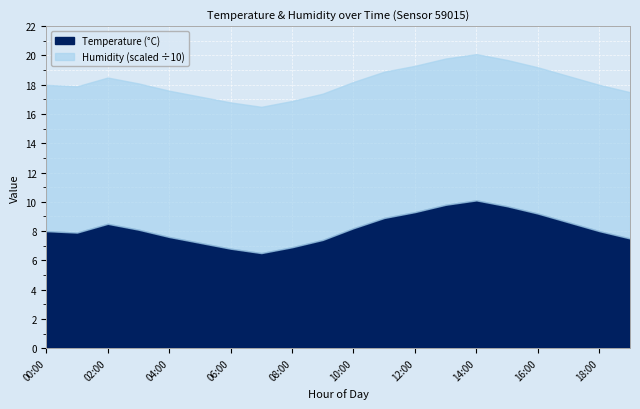

Reading left to right, what are all the values shown in this chart?

Temperature: 00:00=8.0	01:00=7.9	02:00=8.5	03:00=8.1	04:00=7.6	05:00=7.2	06:00=6.8	07:00=6.5	08:00=6.9	09:00=7.4	10:00=8.2	11:00=8.9	12:00=9.3	13:00=9.8	14:00=10.1	15:00=9.7	16:00=9.2	17:00=8.6	18:00=8.0	19:00=7.5
Humidity: 00:00=99.9	01:00=99.9	02:00=99.9	03:00=99.9	04:00=99.9	05:00=99.9	06:00=99.9	07:00=99.9	08:00=99.9	09:00=99.9	10:00=99.9	11:00=99.9	12:00=99.9	13:00=99.9	14:00=99.9	15:00=99.9	16:00=99.9	17:00=99.9	18:00=99.9	19:00=99.9